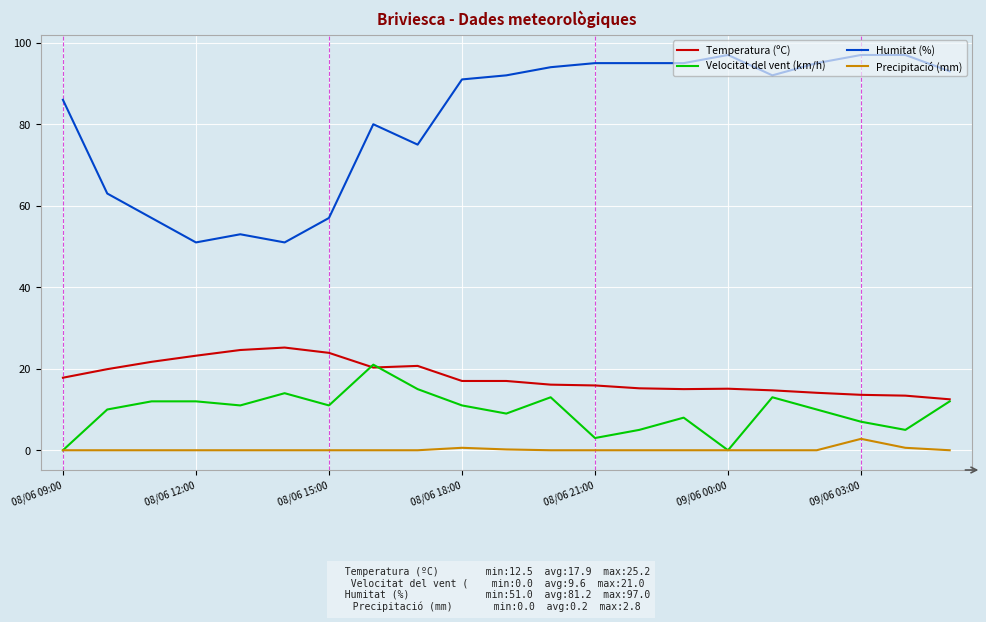

What is the highest value of the Velocitat del vent (km/h) series?

21.0